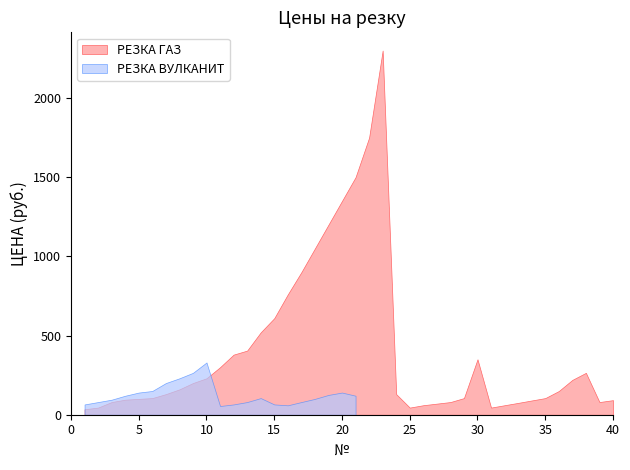

Reading right to left, extract all data points from this chart.

РЕЗКА ГАЗ: 92.0	80.0	264.5	220.0	149.5	105.0	90.0	74.8	60.0	45.0	350.0	105.0	80.0	70.0	60.0	45.0	130.0	2300.0	1750.0	1500.0	1350.0	1200.0	1050.0	900.0	760.0	609.5	520.0	405.0	379.5	300.0	230.0	200.0	160.0	130.0	105.0	100.0	95.0	80.0	45.0	34.5
РЕЗКА ВУЛКАНИТ: 0.0	0.0	0.0	0.0	0.0	0.0	0.0	0.0	0.0	0.0	0.0	0.0	0.0	0.0	0.0	0.0	0.0	0.0	0.0	120.0	140.0	125.0	100.0	80.0	59.5	65.0	105.0	80.0	65.0	55.0	330.0	264.5	230.0	200.0	150.0	140.0	120.0	95.0	80.0	65.0